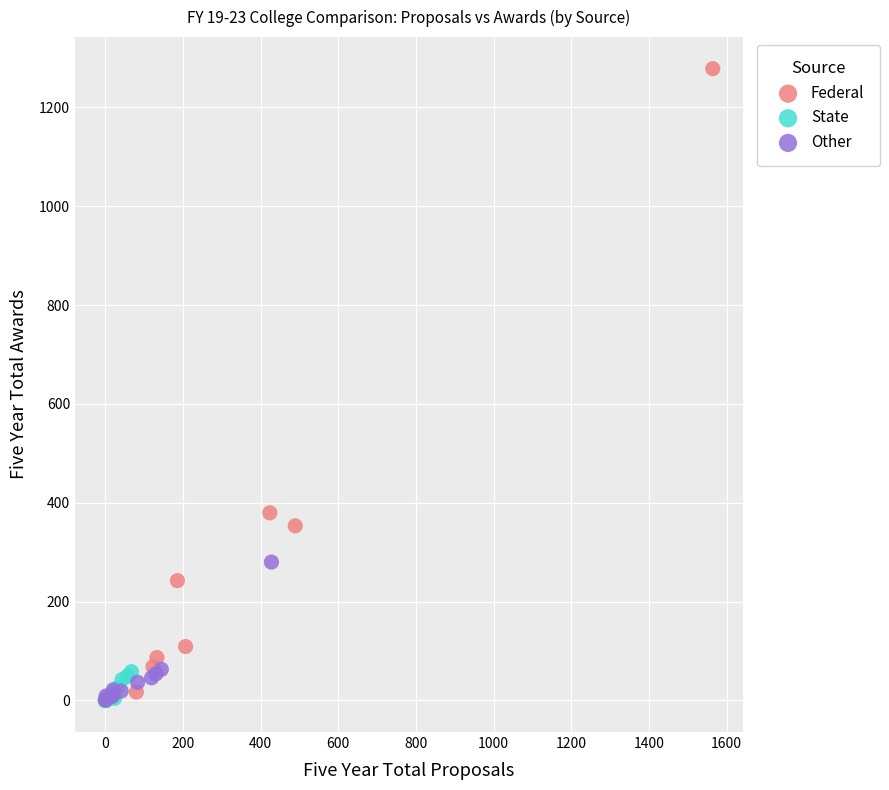

Which series has the largest Y range (max minus min)?

Federal